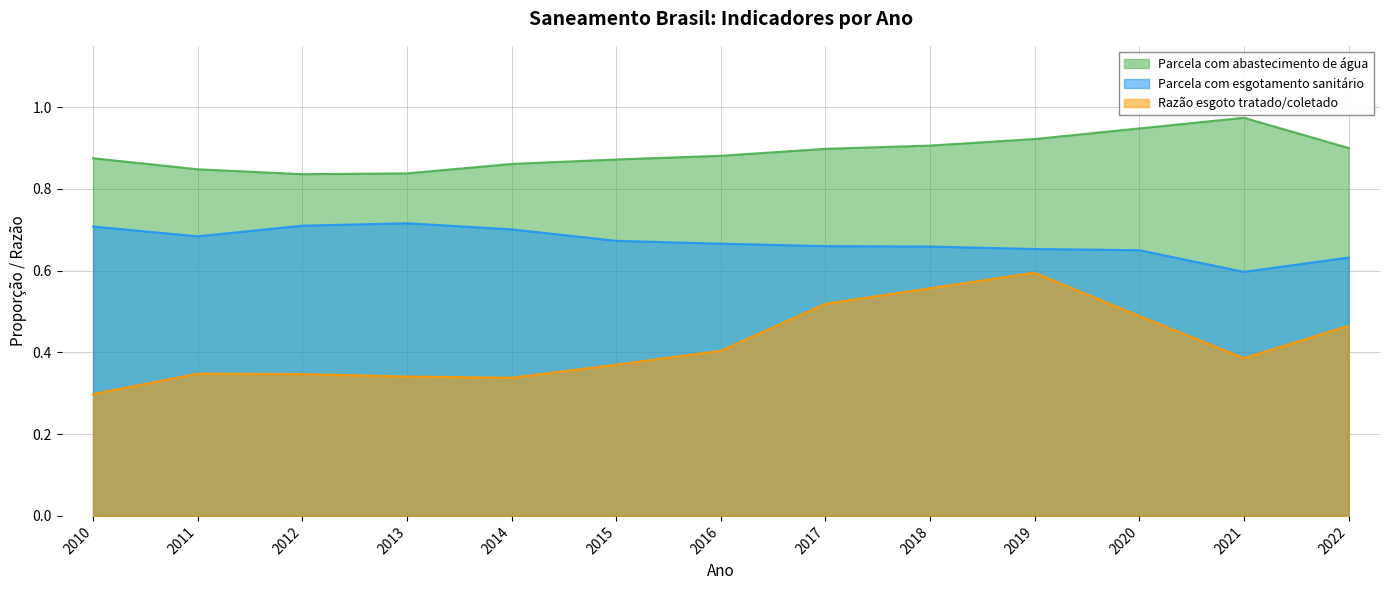

At 2016, list the series in order from smallest to largest.

Razão esgoto tratado/coletado, Parcela com esgotamento sanitário, Parcela com abastecimento de água